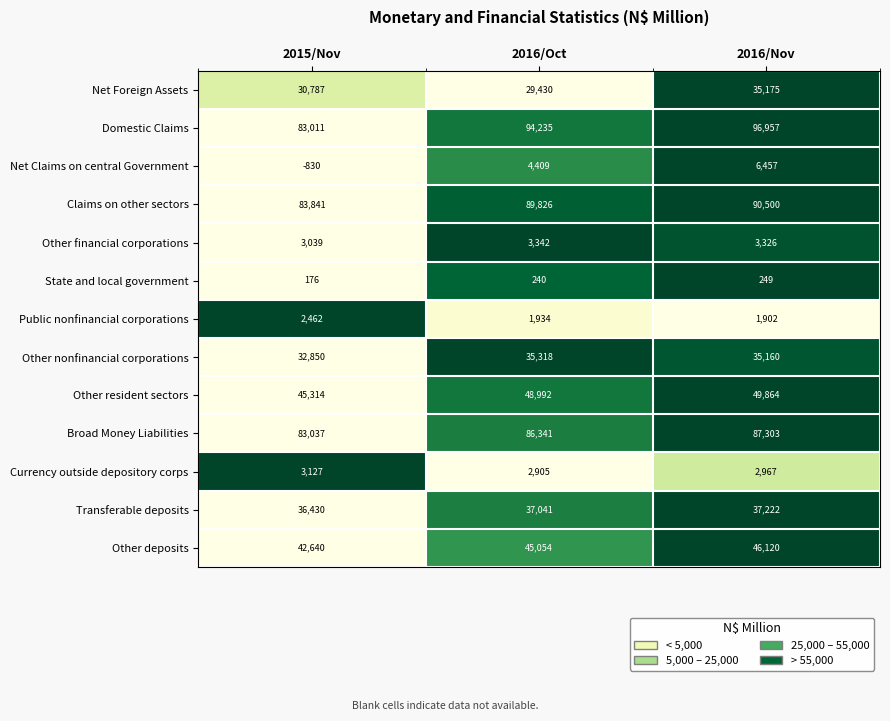

What is the total value across all series at 2016/Nov?

493202